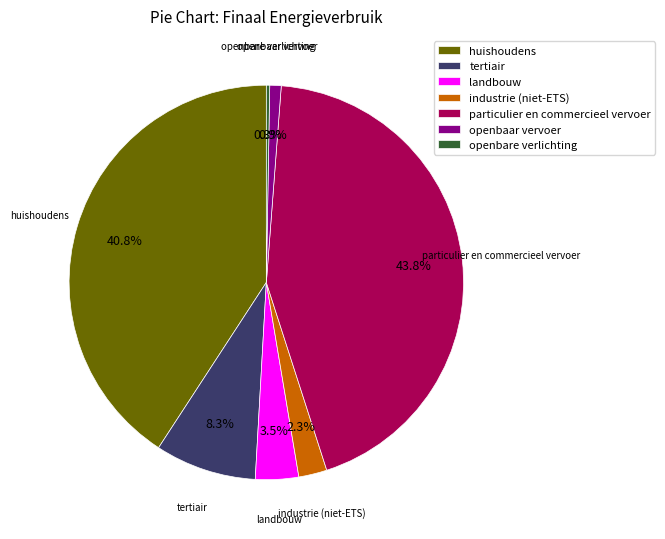

How much of the chart is everything except particulier en commercieel vervoer?

56.2%